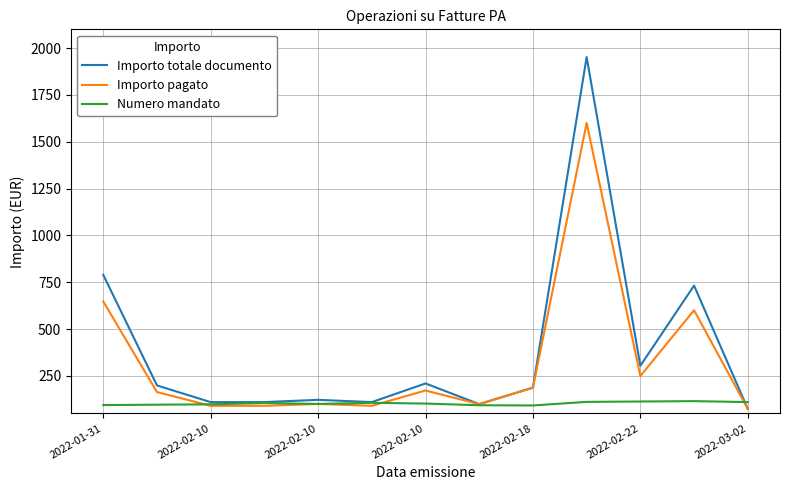

Rank the series by their average value, from lowest to highest.

Numero mandato, Importo pagato, Importo totale documento